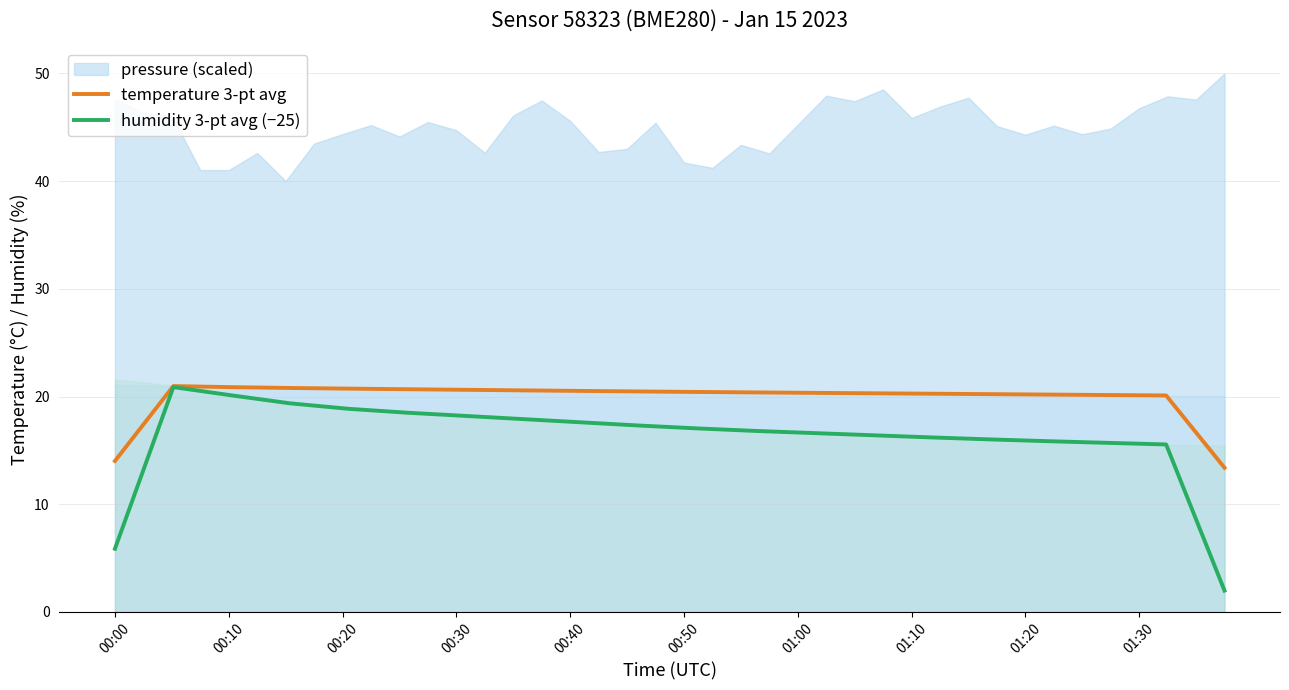

What is the value of the humidity 3-pt avg (−25) point at the 9th from the left?

17.6